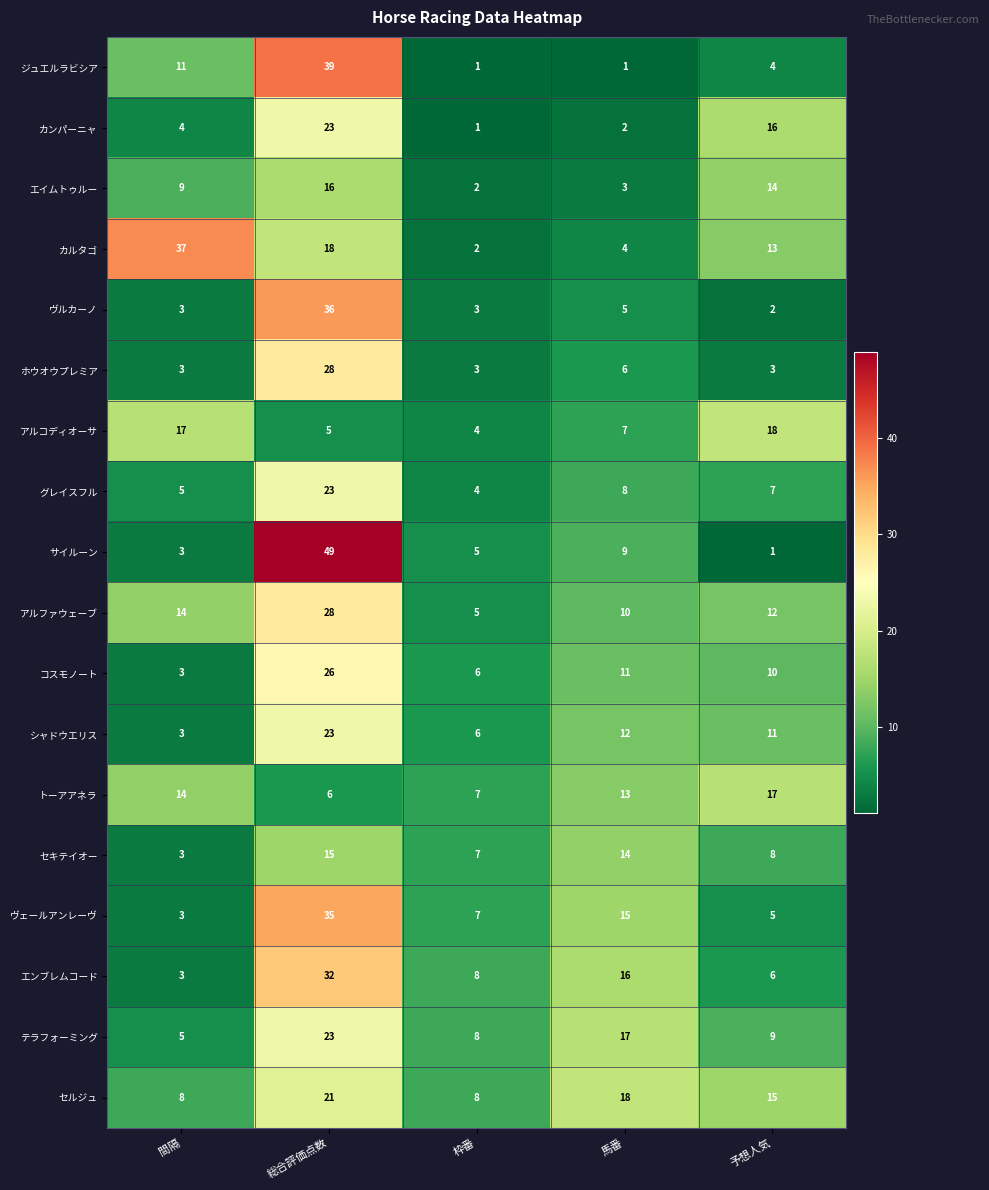

At which category is the sum across all series the highest?

総合評価点数